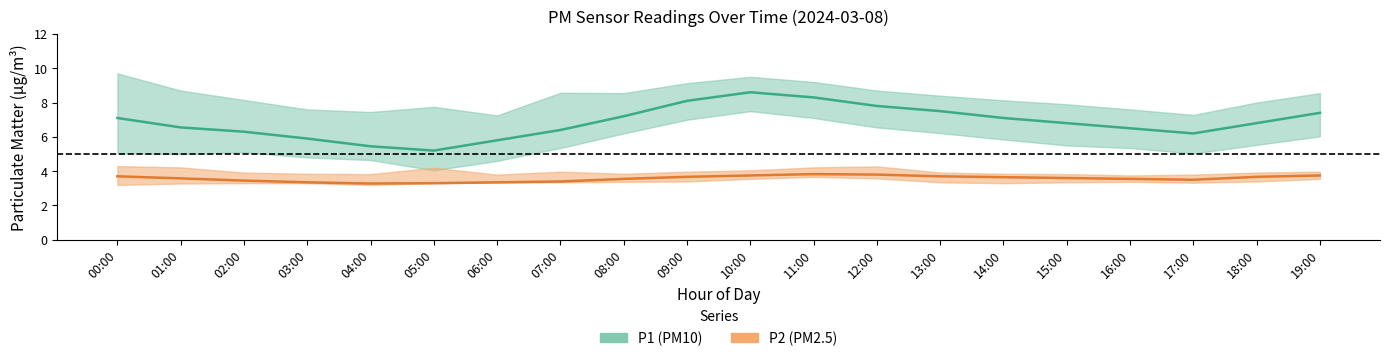

Where is P1 (PM10) mid nearest to the value 6?

03:00